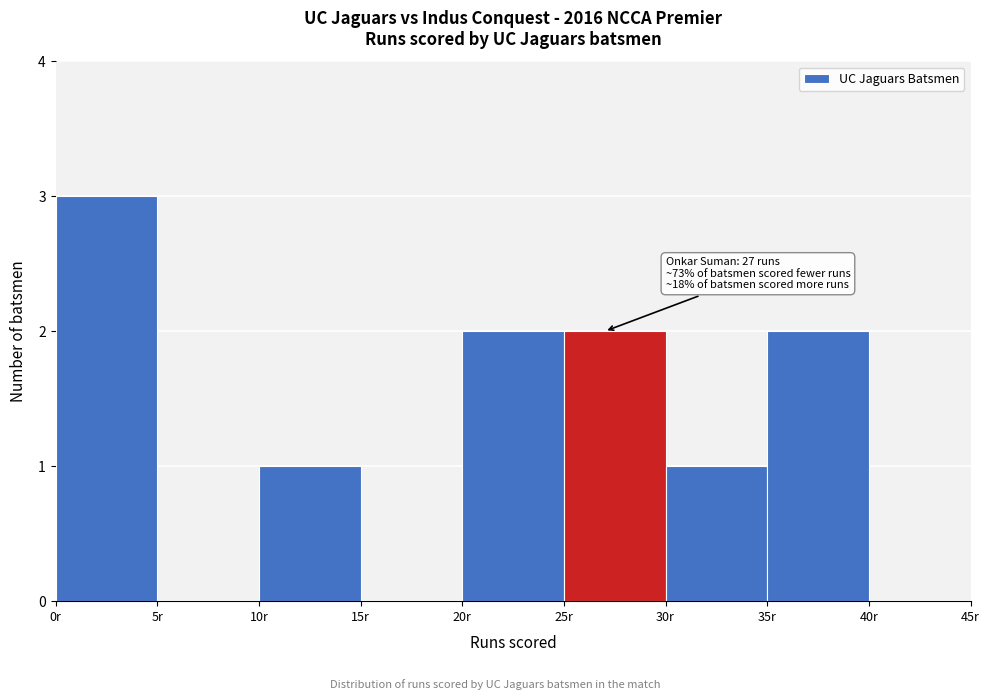

Which range on the x-axis has the tallest bar?

0 to 5